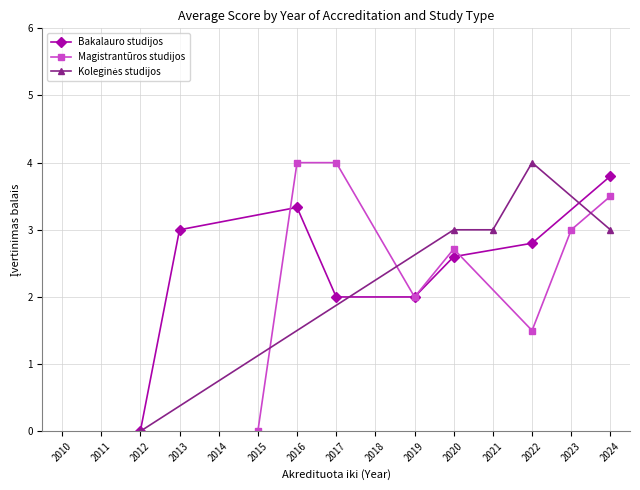

At which category is the sum across all series the highest?

2024